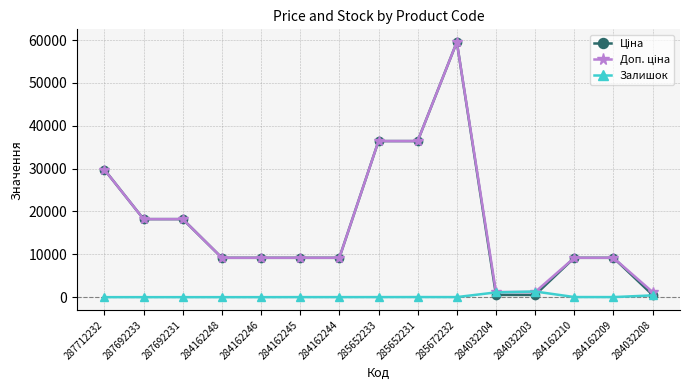

Which category has the highest value across all series?

285672232